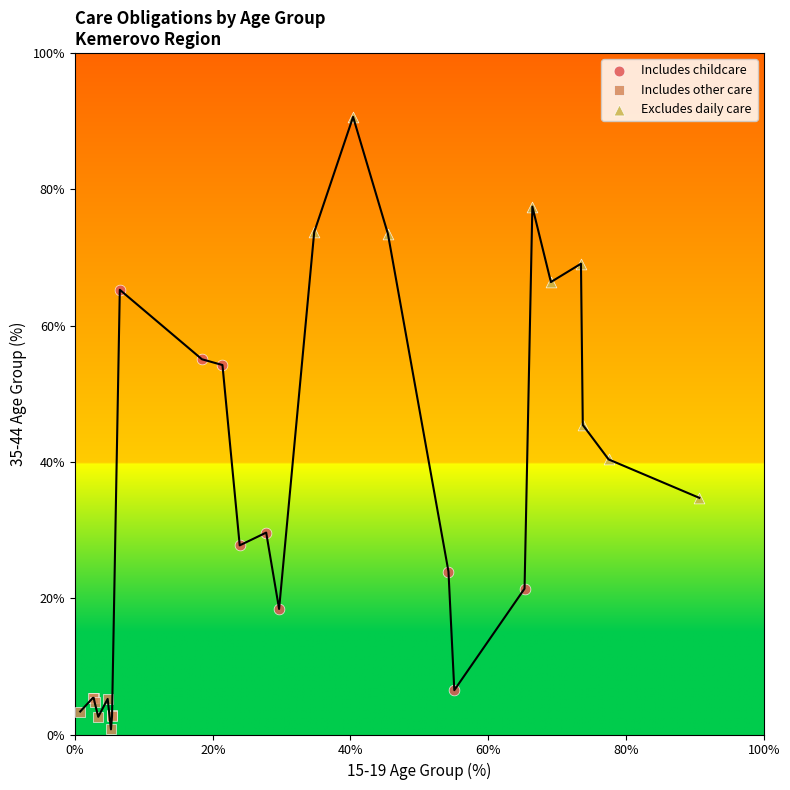

What are all the series names shown in the legend?

Includes childcare, Includes other care, Excludes daily care